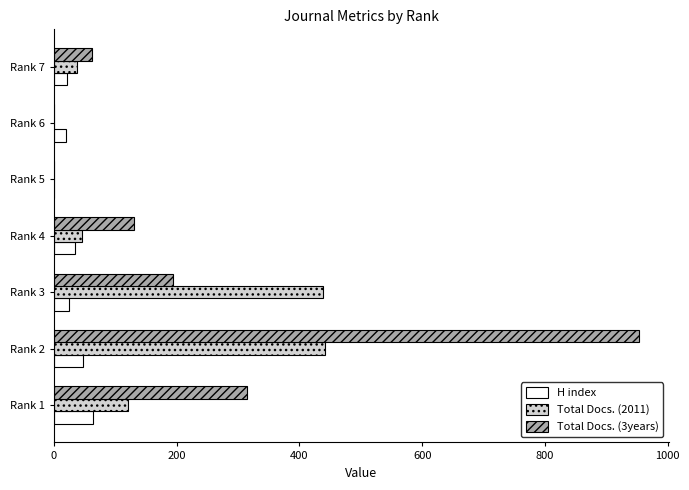

What is the highest value of the H index series?

64